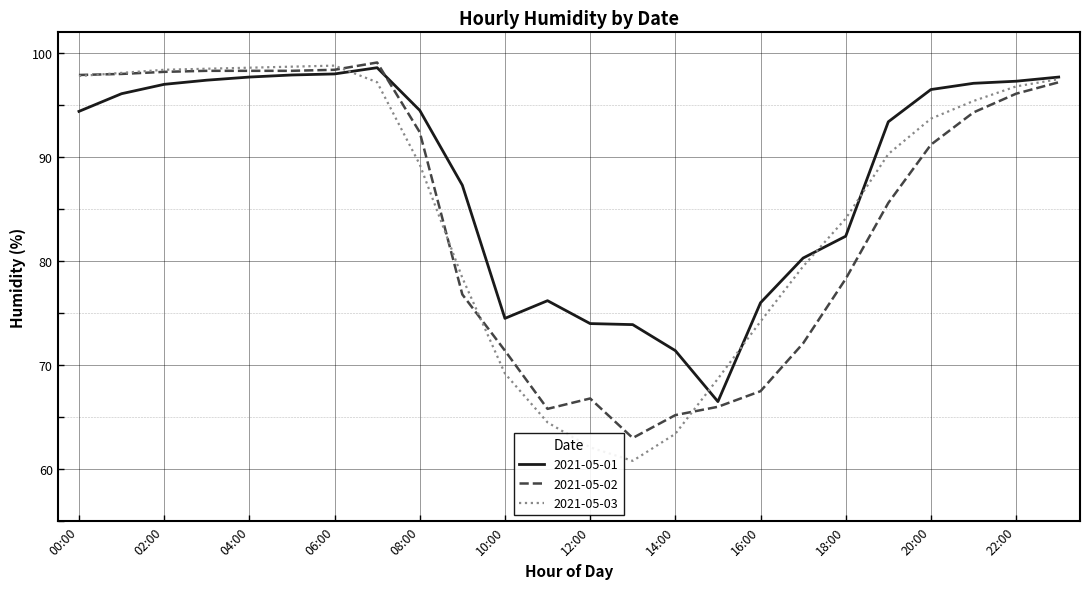

Which series has the largest range (max minus min)?

2021-05-03